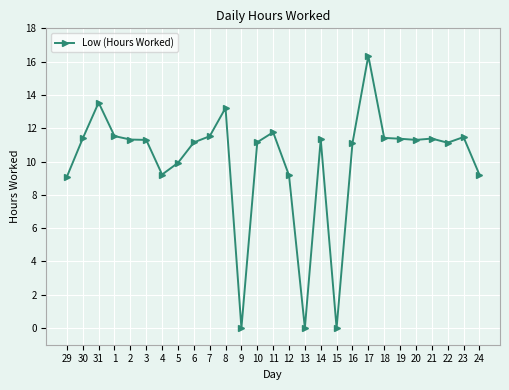

What is the change in value from 30 to 5?

-1.5